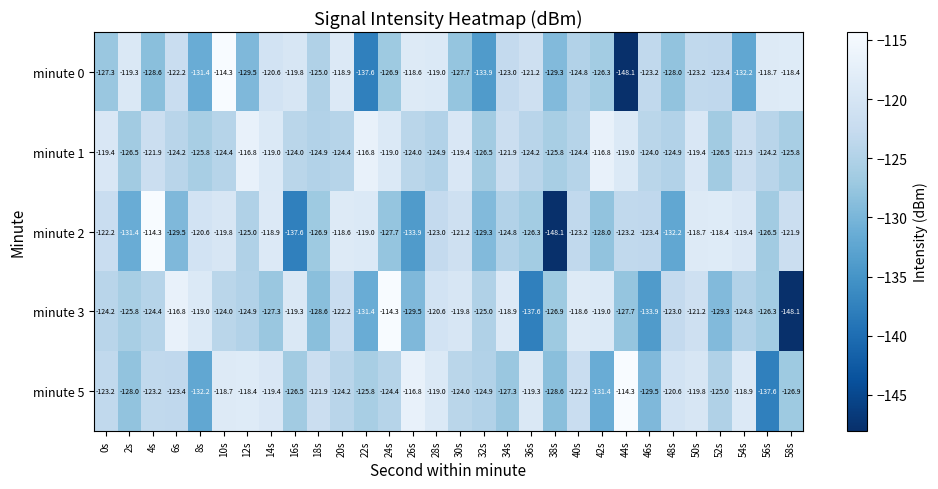

Which category has the highest value in the minute 5 series?

44s